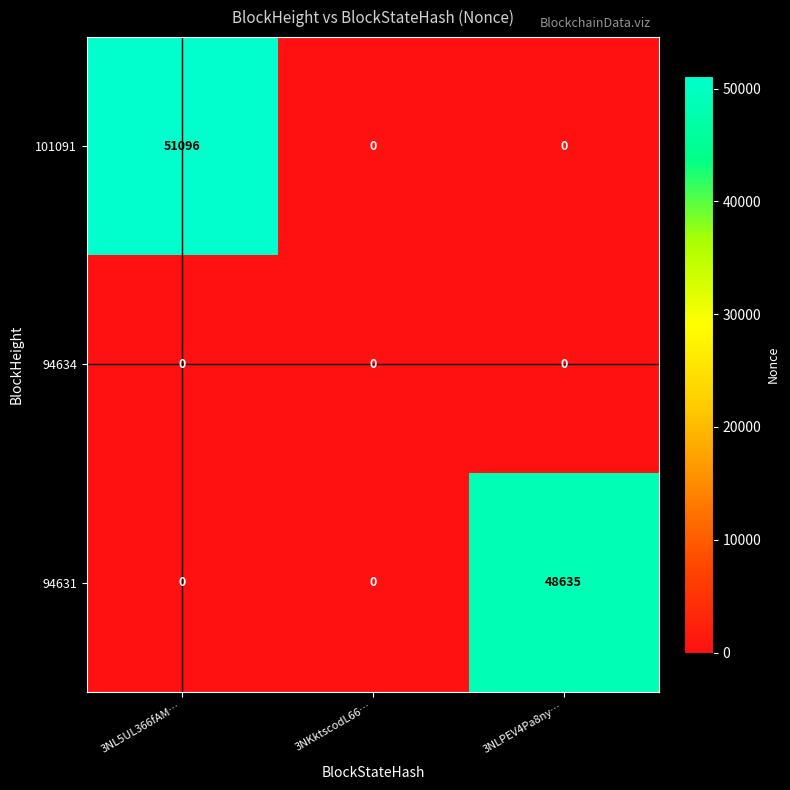

Is it true that 94634 equals 0 at 3NL5UL366fAM…?

True